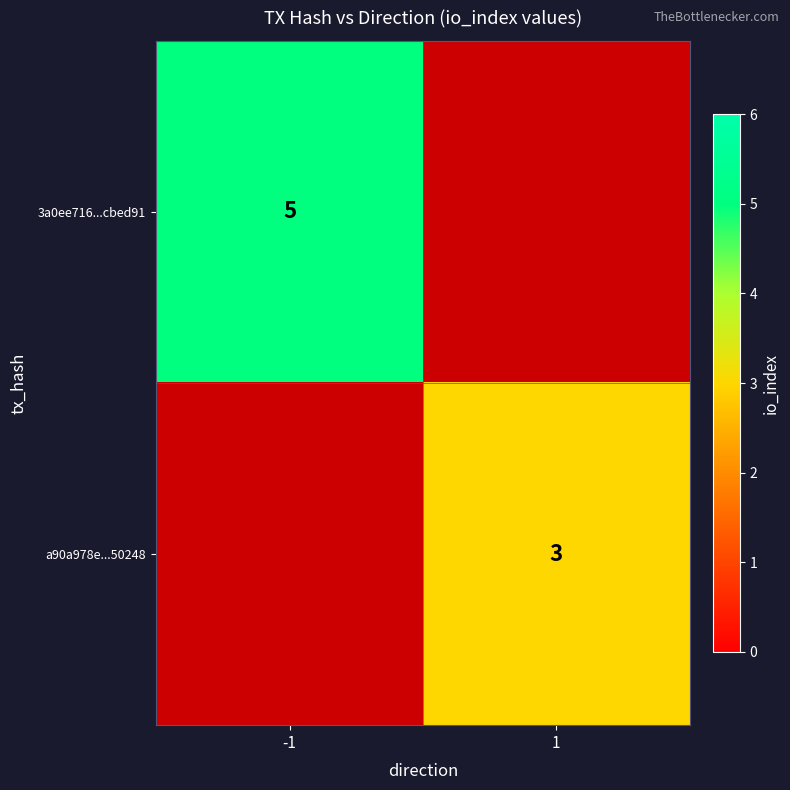

What is the maximum value shown in the chart?

5.0